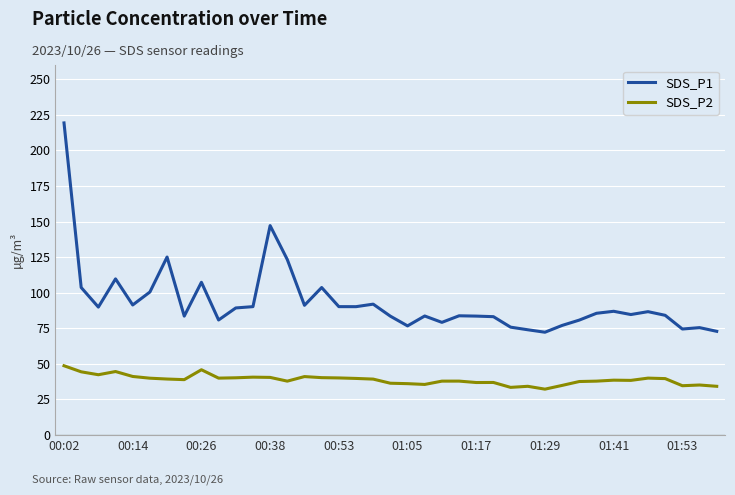

True or false: SDS_P1 and SDS_P2 cross at least once.

False